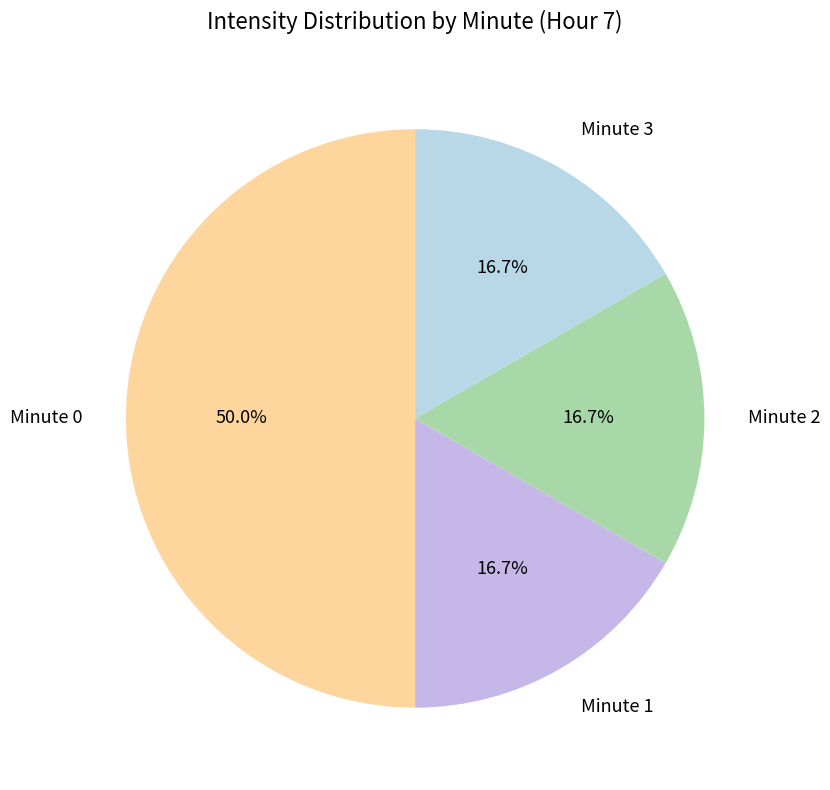

Combined, do Minute 3 and Minute 0 account for over 50%?

Yes